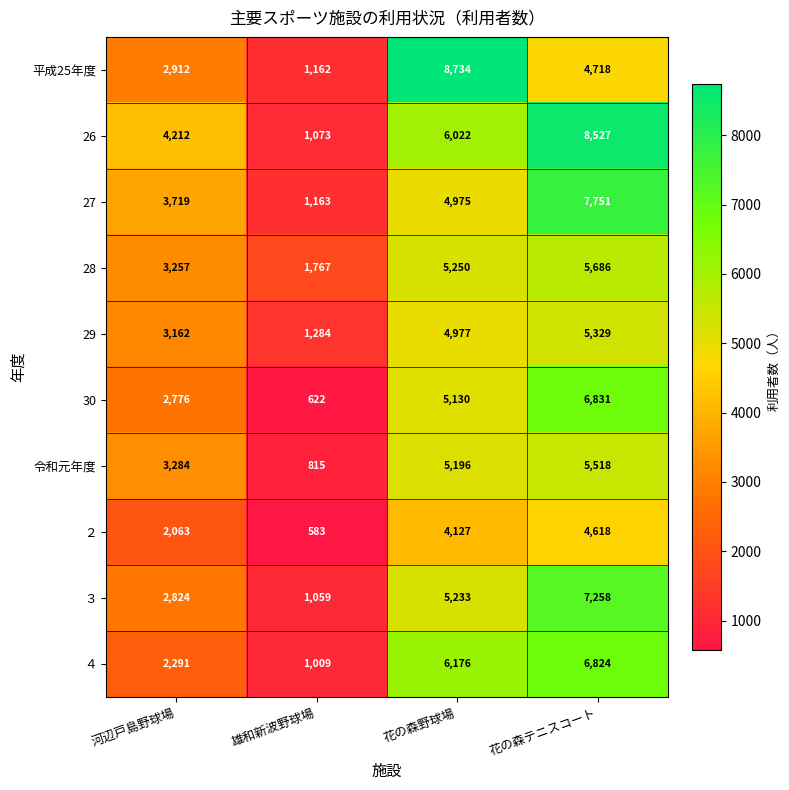

Which series changed the most between 雄和新波野球場 and 花の森テニスコート?

26